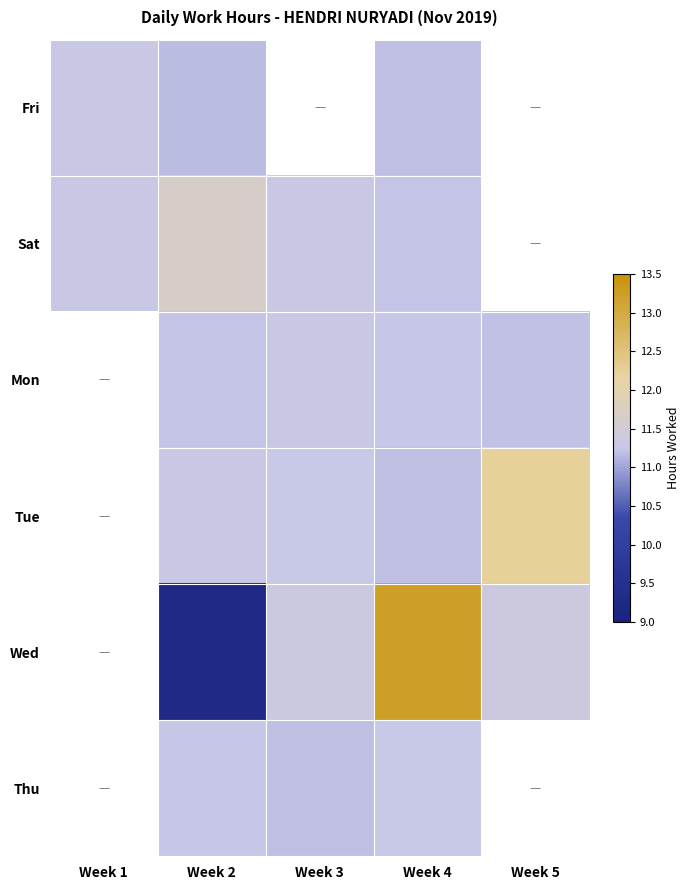

Which has a higher value, Week 2 or Week 5?

Week 5